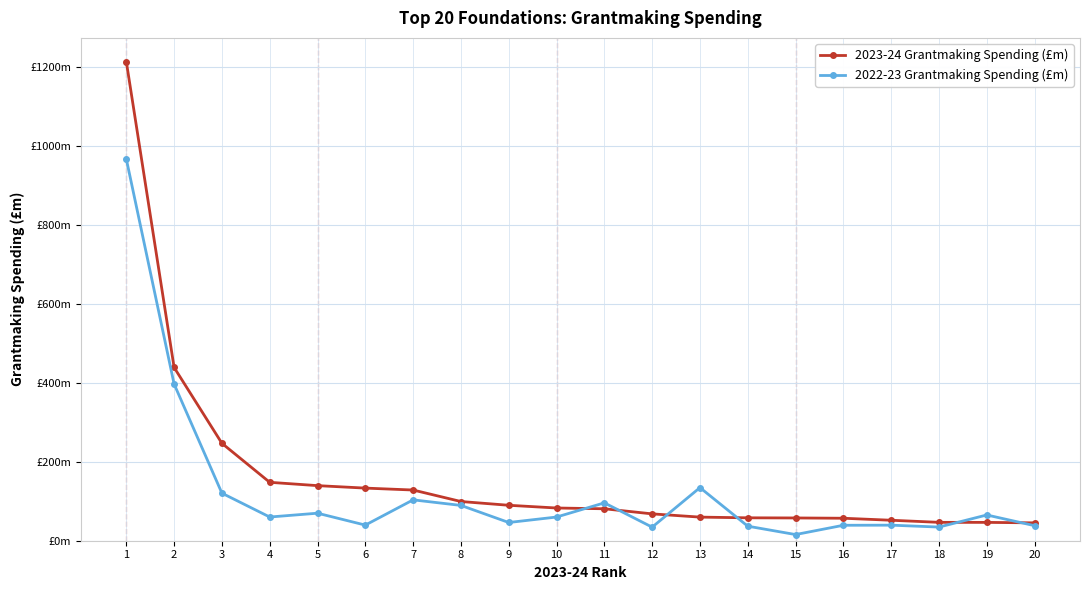

In 2022-23 Grantmaking Spending (£m), how many points are lower than both neighbors (excluding endpoints)?

6